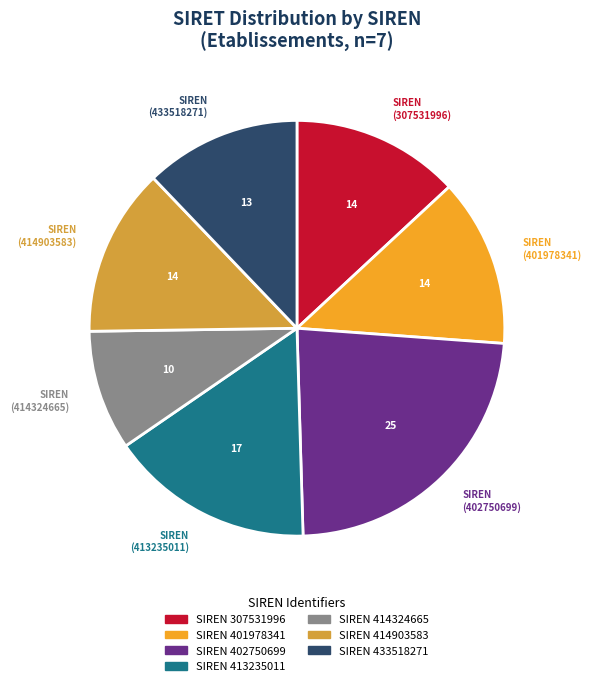

Is there any slice that represents more than half of the pie?

No